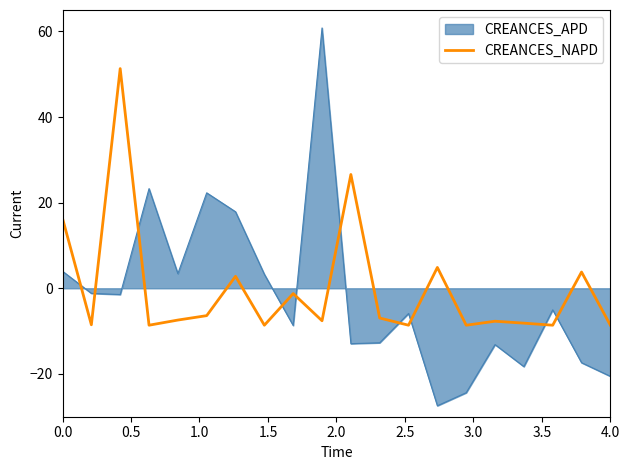

What is the maximum value shown in the chart?

60.8